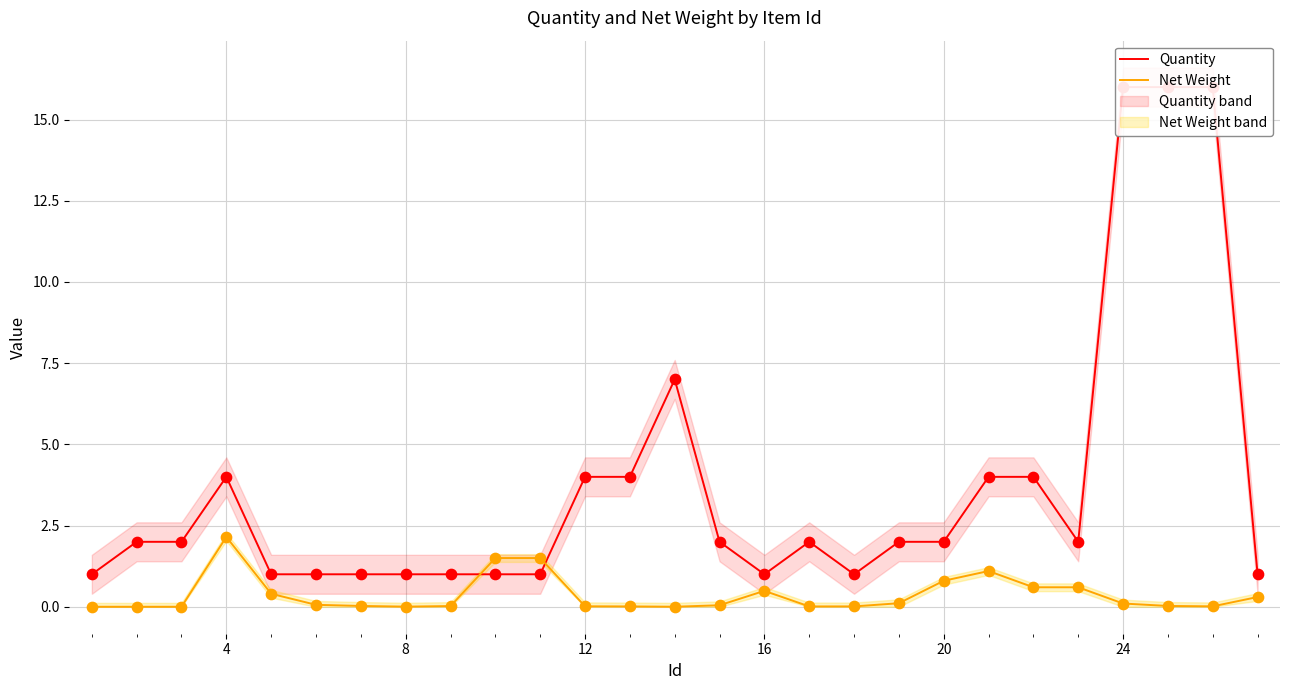

At how many categories does at least one series exceed 6?

4